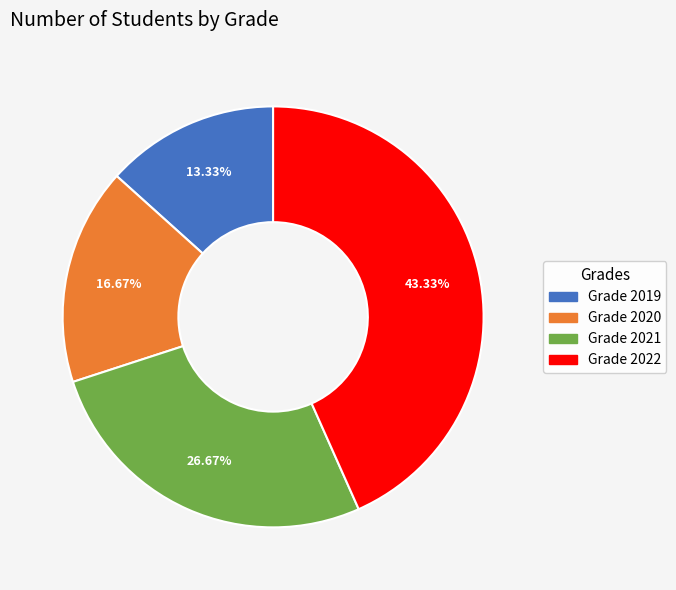

Does any single category account for the majority?

No